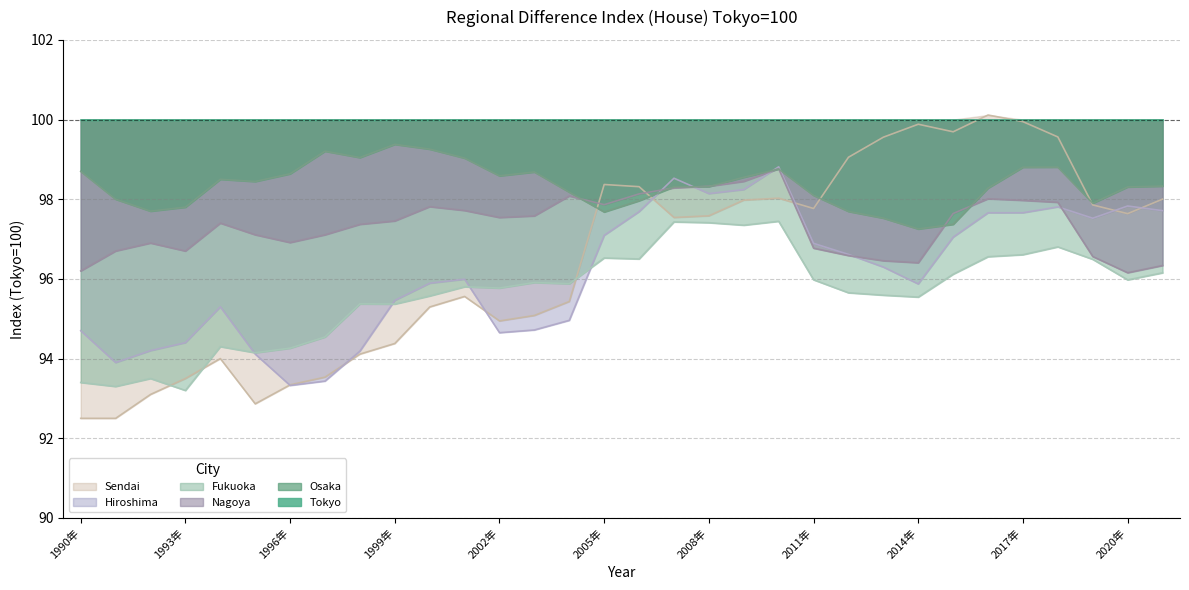

True or false: Osaka has a value of 20.2 at 2020年.

False